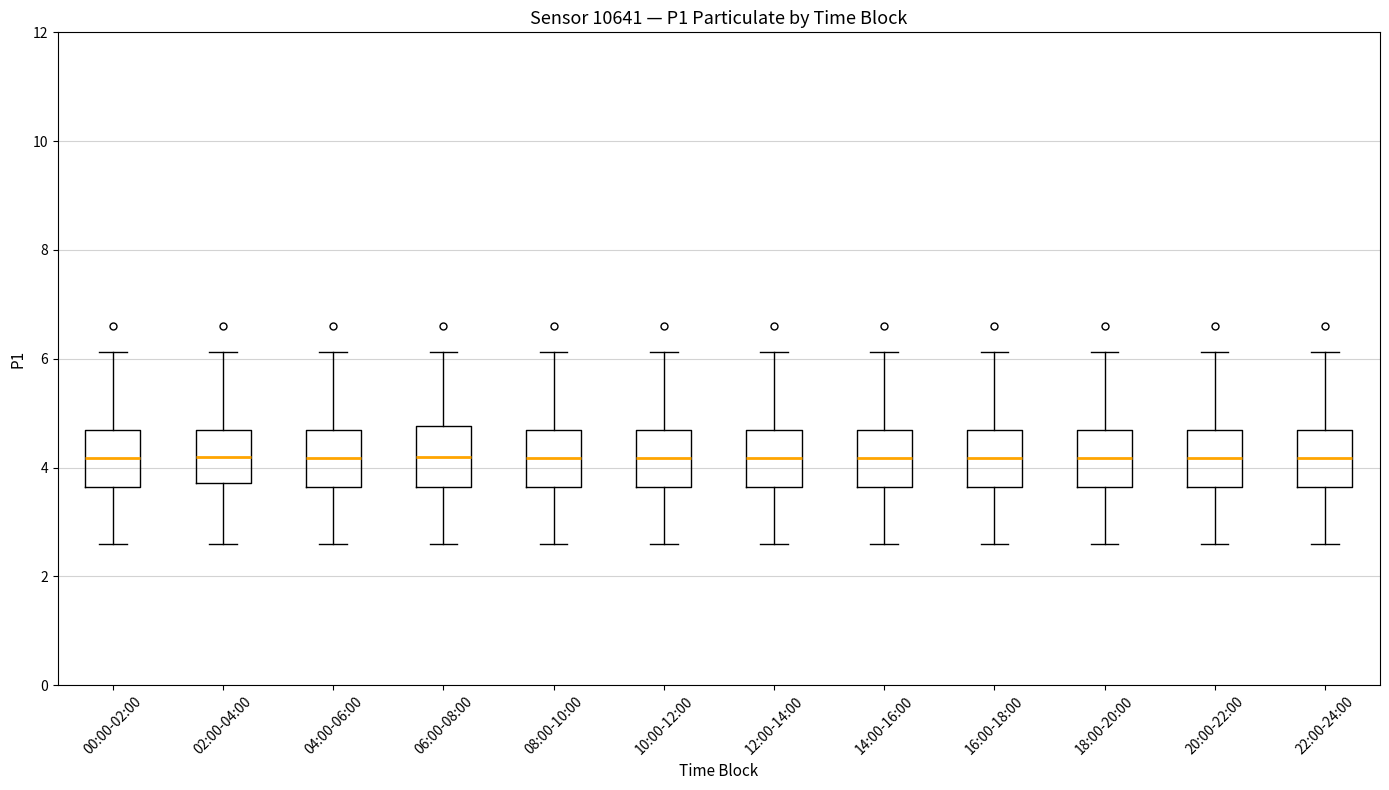

Reading left to right, read every box against the y-axis: the position of its median line, the range the box covers, and the ends of its whiskers. The values are not printed on the chart, so give them approximately, as read against the axis.

00:00-02:00: median 4.2, box 3.6 to 4.6, whiskers 2.6 to 6.2
02:00-04:00: median 4.2, box 3.8 to 4.6, whiskers 2.6 to 6.2
04:00-06:00: median 4.2, box 3.6 to 4.6, whiskers 2.6 to 6.2
06:00-08:00: median 4.2, box 3.6 to 4.8, whiskers 2.6 to 6.2
08:00-10:00: median 4.2, box 3.6 to 4.6, whiskers 2.6 to 6.2
10:00-12:00: median 4.2, box 3.6 to 4.6, whiskers 2.6 to 6.2
12:00-14:00: median 4.2, box 3.6 to 4.6, whiskers 2.6 to 6.2
14:00-16:00: median 4.2, box 3.6 to 4.6, whiskers 2.6 to 6.2
16:00-18:00: median 4.2, box 3.6 to 4.6, whiskers 2.6 to 6.2
18:00-20:00: median 4.2, box 3.6 to 4.6, whiskers 2.6 to 6.2
20:00-22:00: median 4.2, box 3.6 to 4.6, whiskers 2.6 to 6.2
22:00-24:00: median 4.2, box 3.6 to 4.6, whiskers 2.6 to 6.2